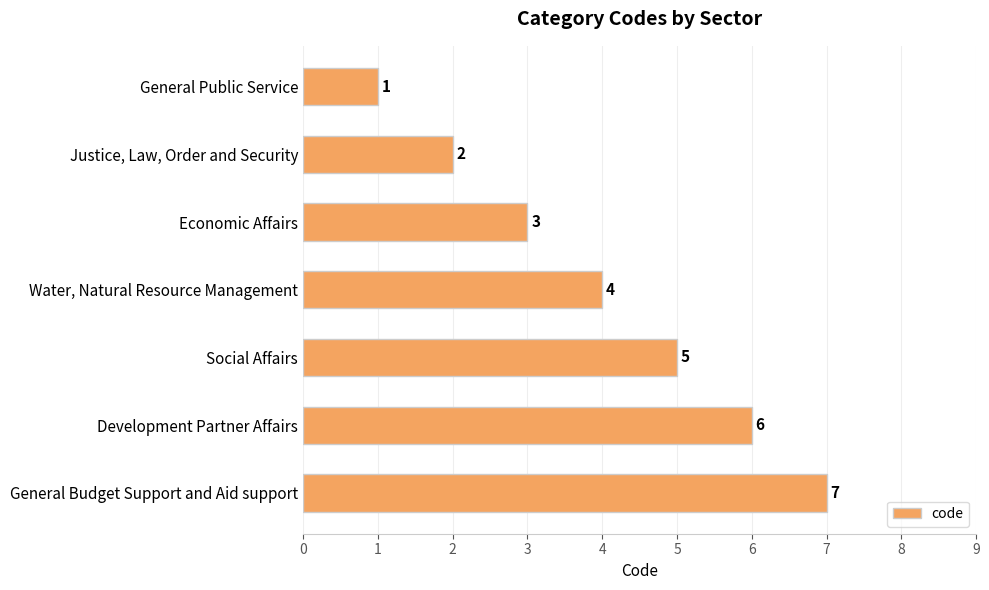

Between General Budget Support and Aid support and Water, Natural Resource Management, which is larger?

General Budget Support and Aid support